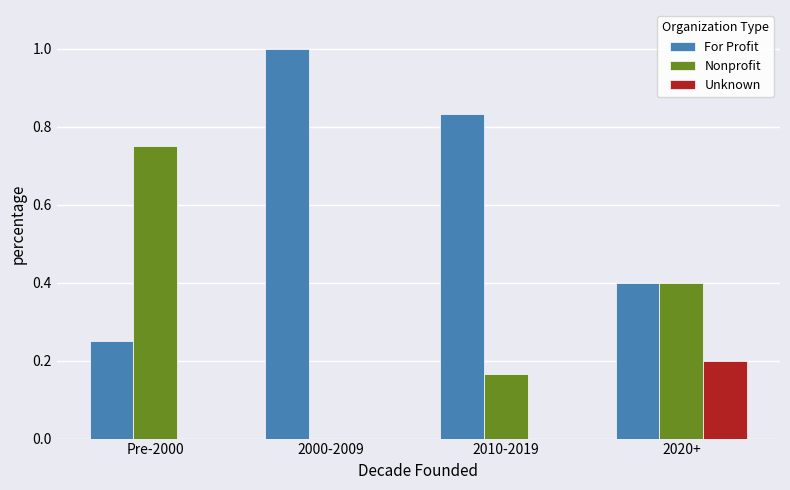

What is the sum of all For Profit values?

2.5